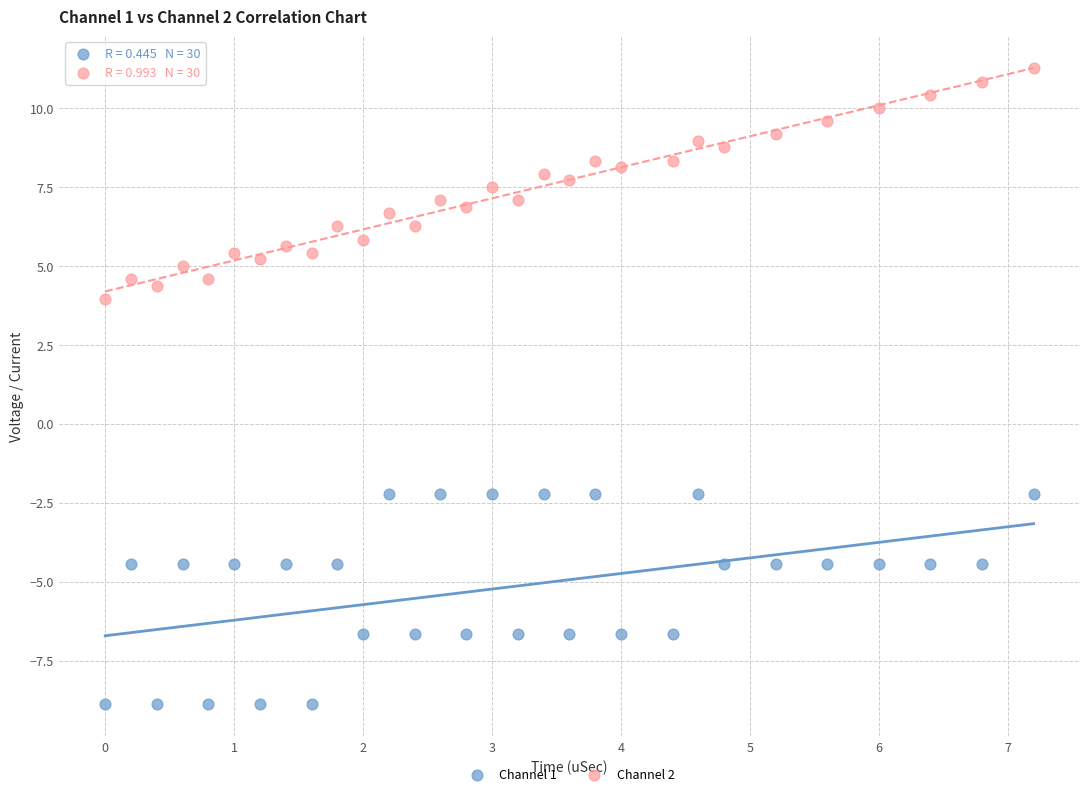

Across all series, what Y value is closest to 1?

4.0